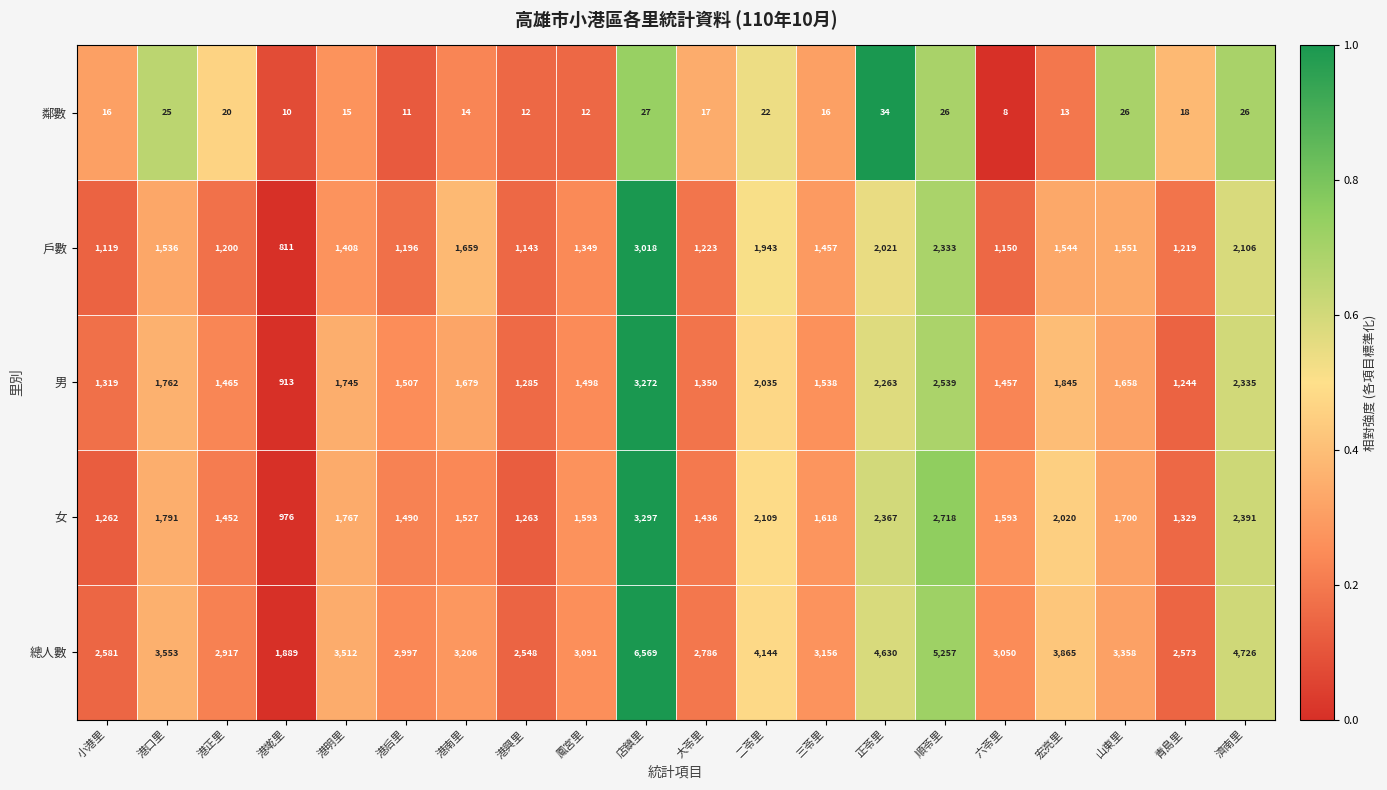

What is the sum of all 總人數 values?

70408